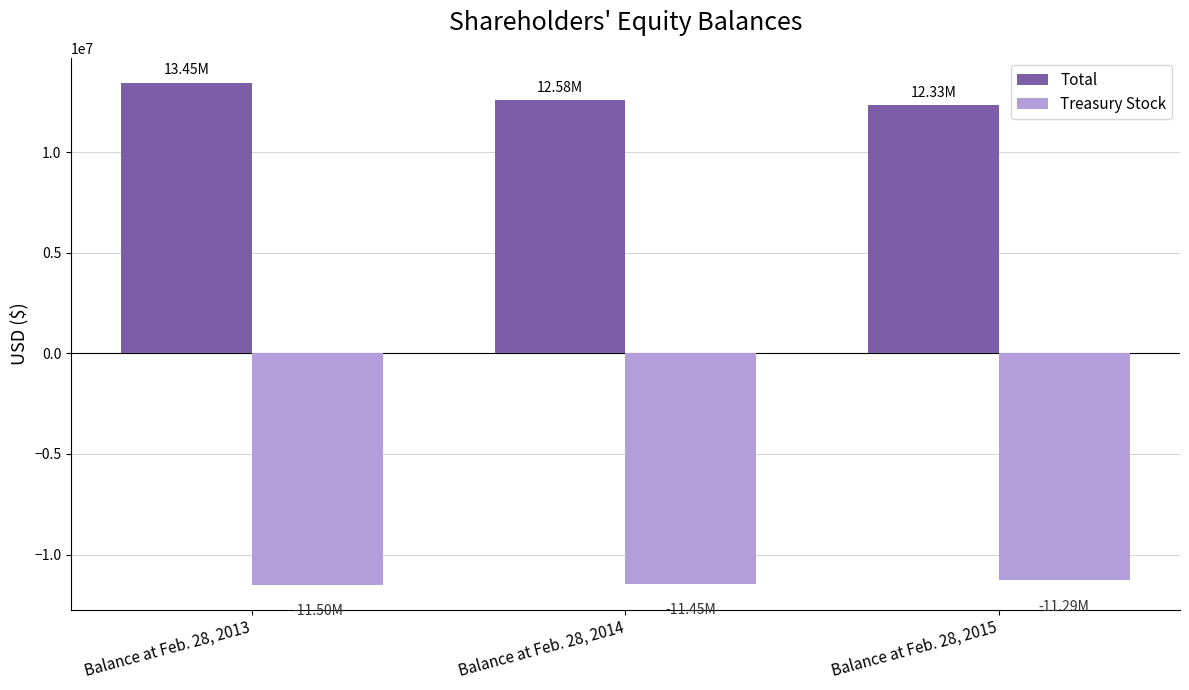

List the series in order of their peak value, highest first.

Total, Treasury Stock